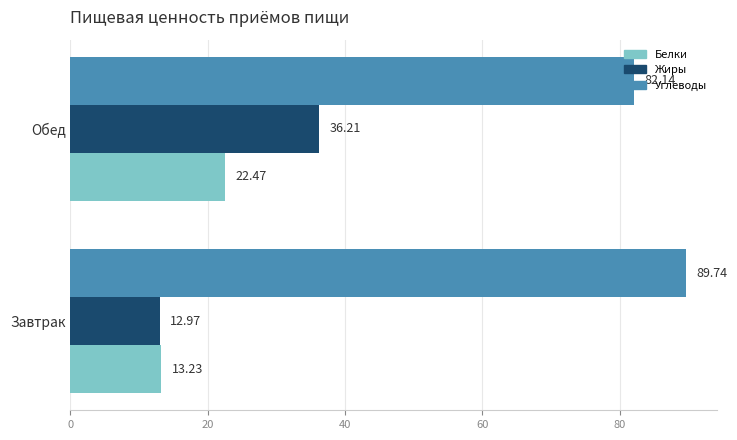

Rank the series by their maximum value, from lowest to highest.

Белки, Жиры, Углеводы